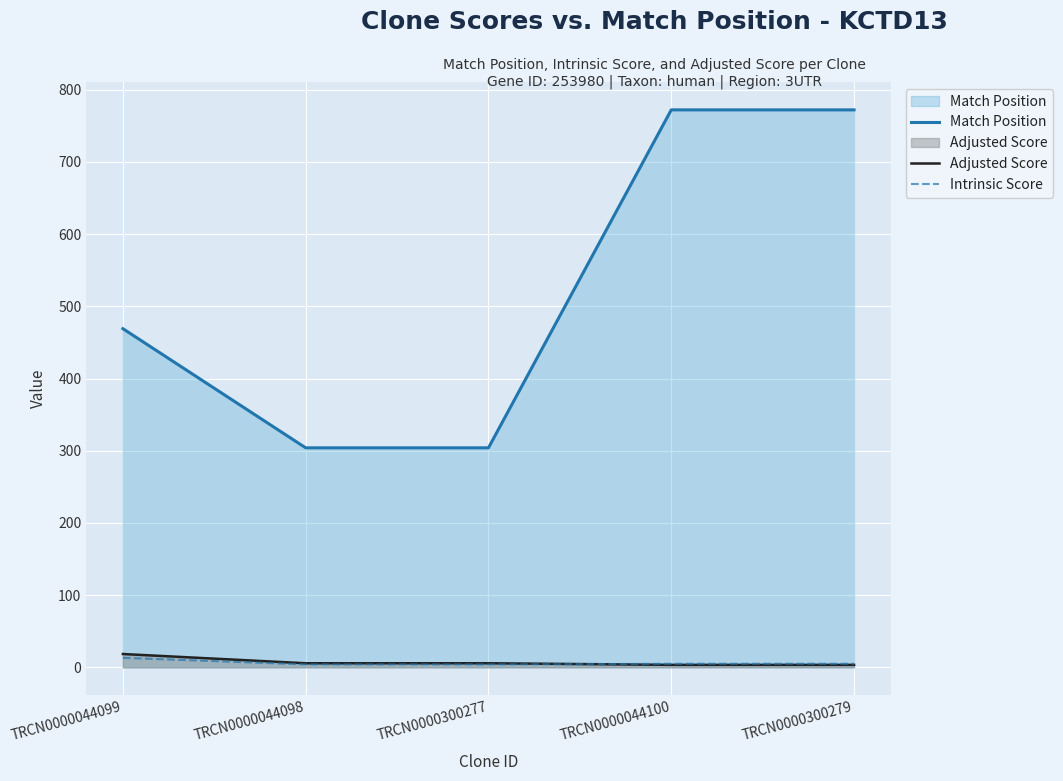

Reading left to right, extract all data points from this chart.

Match Position: TRCN0000044099=469.0	TRCN0000044098=304.0	TRCN0000300277=304.0	TRCN0000044100=772.0	TRCN0000300279=772.0
Adjusted Score: TRCN0000044099=18.5	TRCN0000044098=5.7	TRCN0000300277=5.7	TRCN0000044100=3.5	TRCN0000300279=3.5
Intrinsic Score: TRCN0000044099=13.2	TRCN0000044098=4.0	TRCN0000300277=4.0	TRCN0000044100=5.0	TRCN0000300279=5.0